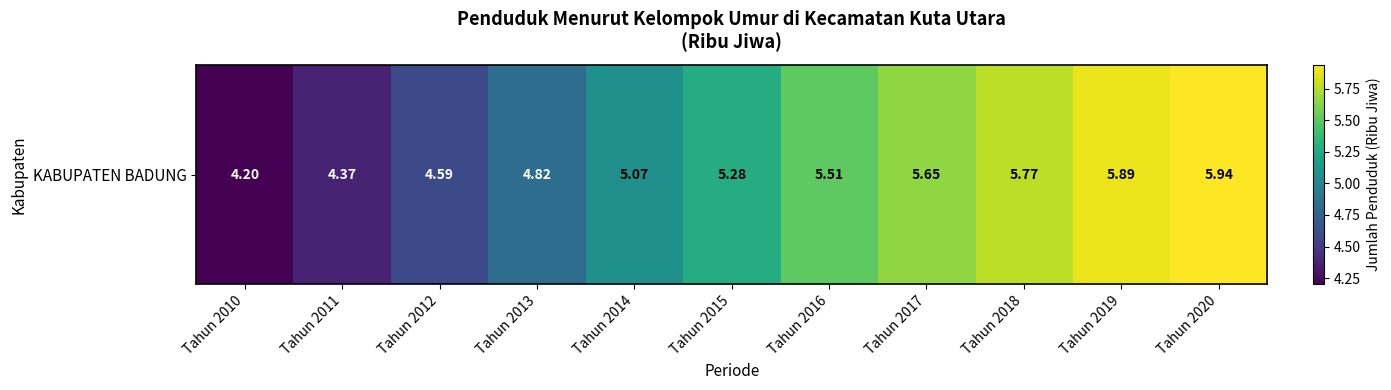

Reading right to left, what are all the values shown in this chart?

5.9	5.9	5.8	5.7	5.5	5.3	5.1	4.8	4.6	4.4	4.2